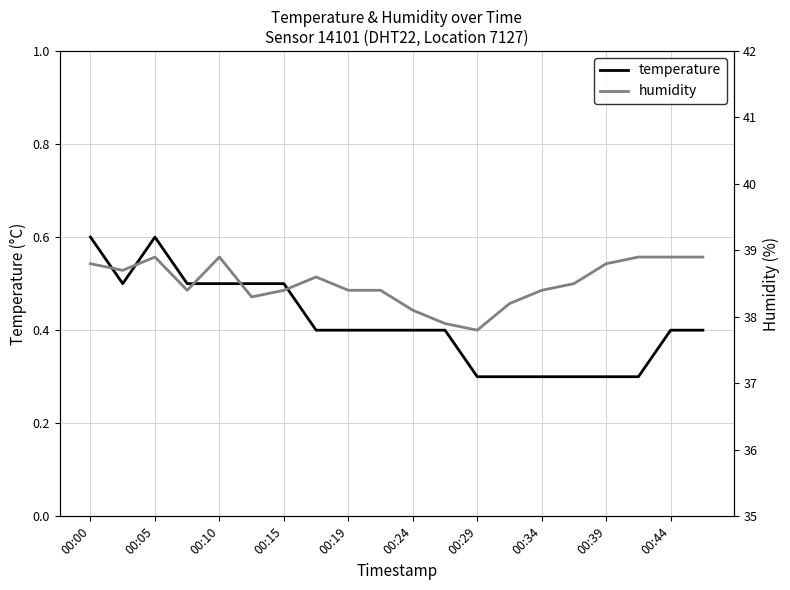

True or false: temperature has a value of 0.5 at 00:10.

True